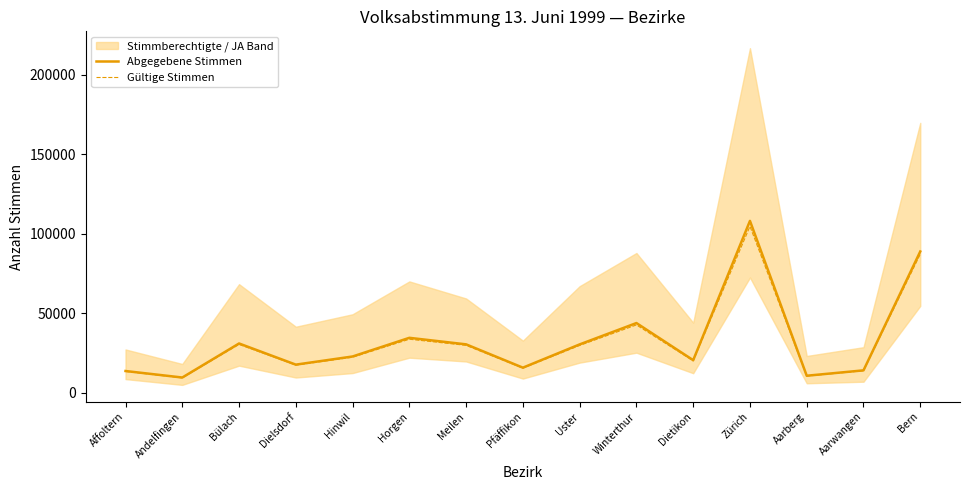

True or false: Abgegebene Stimmen has a value of 30889 at Bülach.

True